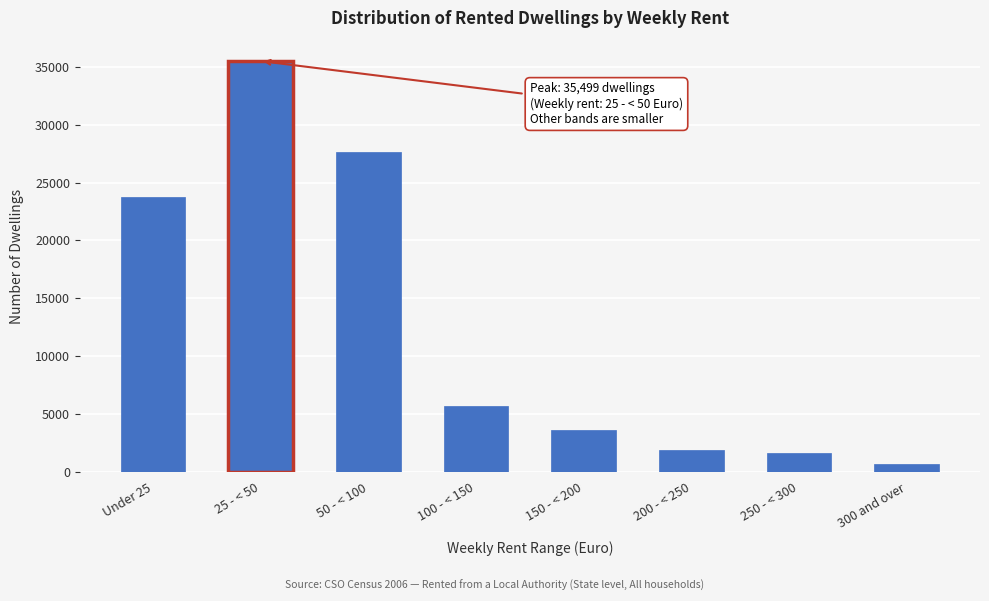

Reading left to right, list all the values displayed in this chart.

Under 25=23755	25 - < 50=35499	50 - < 100=27679	100 - < 150=5694	150 - < 200=3617	200 - < 250=1891	250 - < 300=1644	300 and over=672